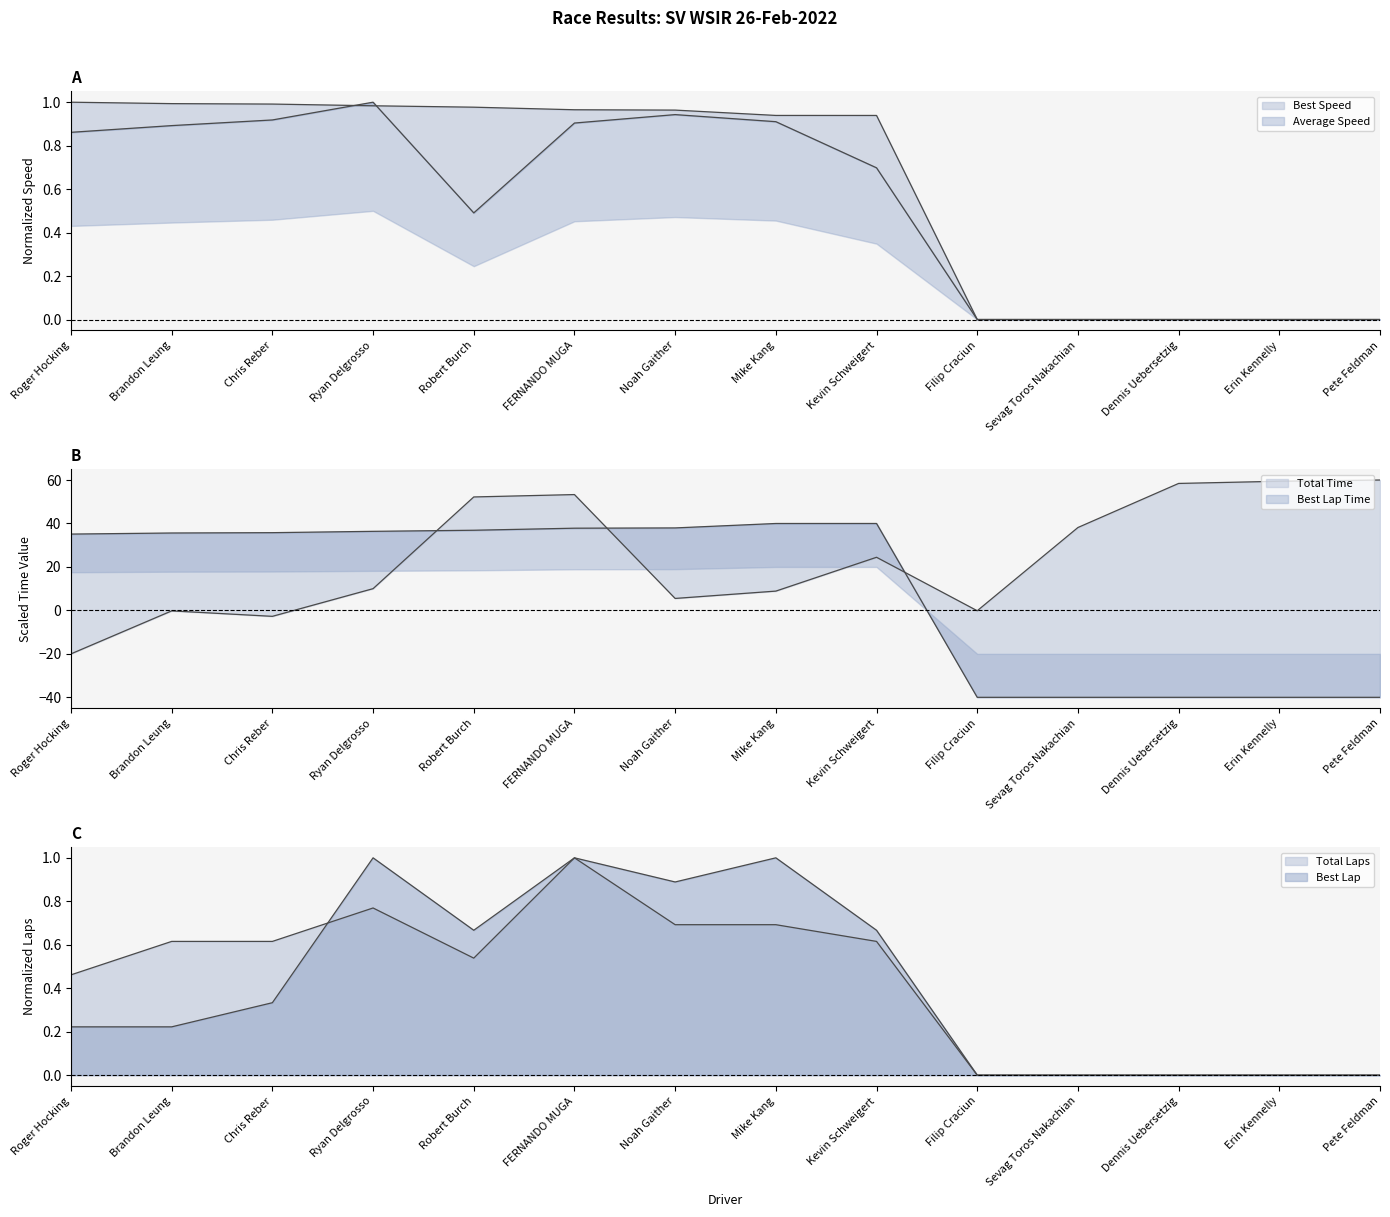

At which label does Best Lap time first exceed 35?

Roger Hocking